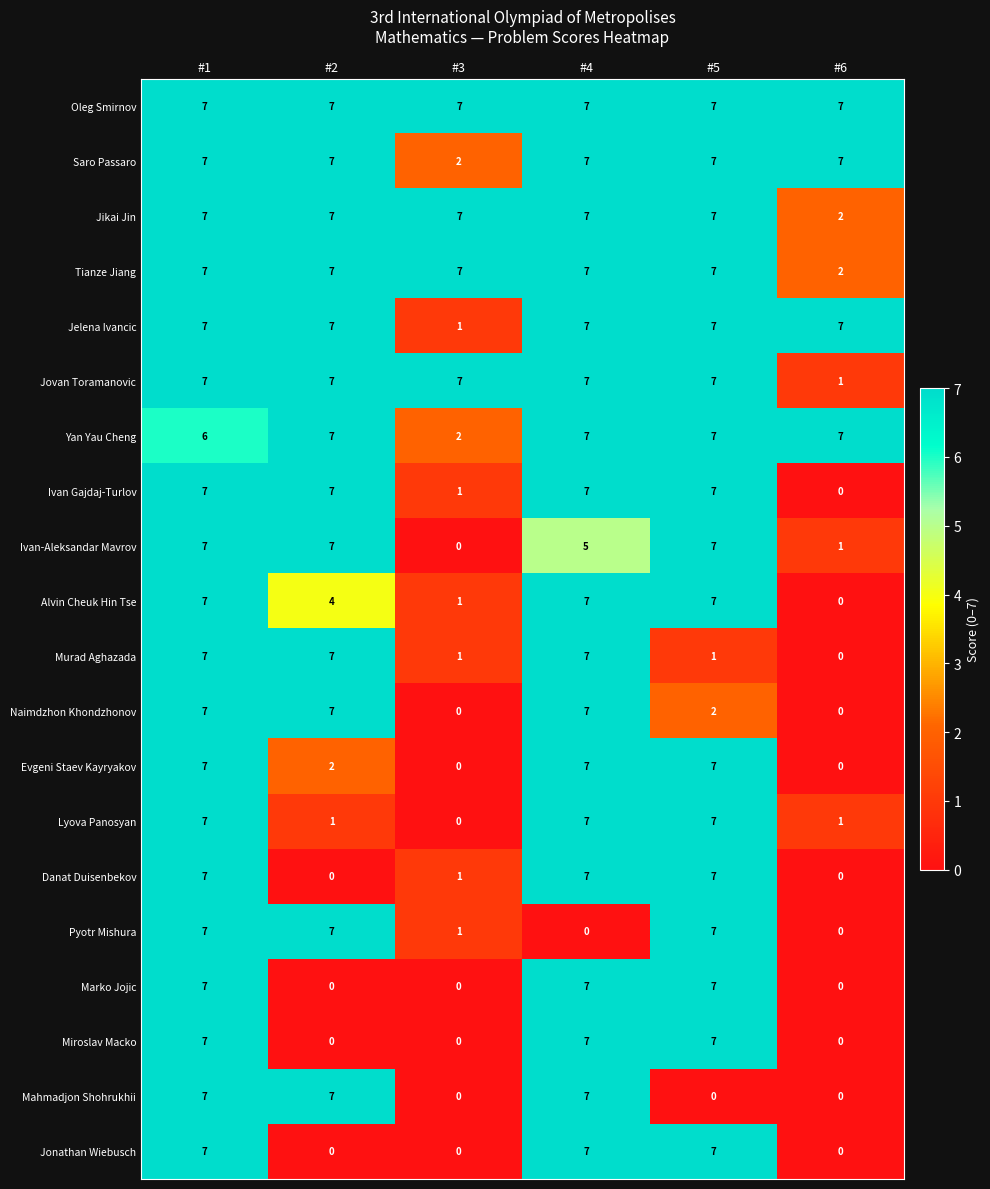

What is the spread (max minus min) of values at #3?

7